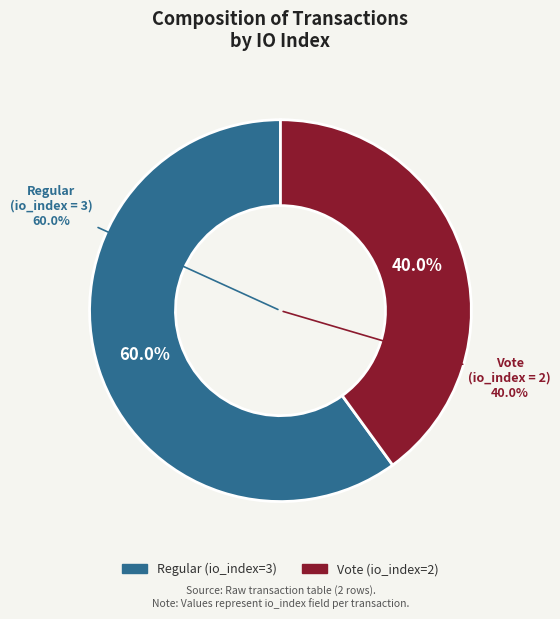

Approximately how many times larger is the value at Regular (io_index=3) compared to Vote (io_index=2)?

1.5